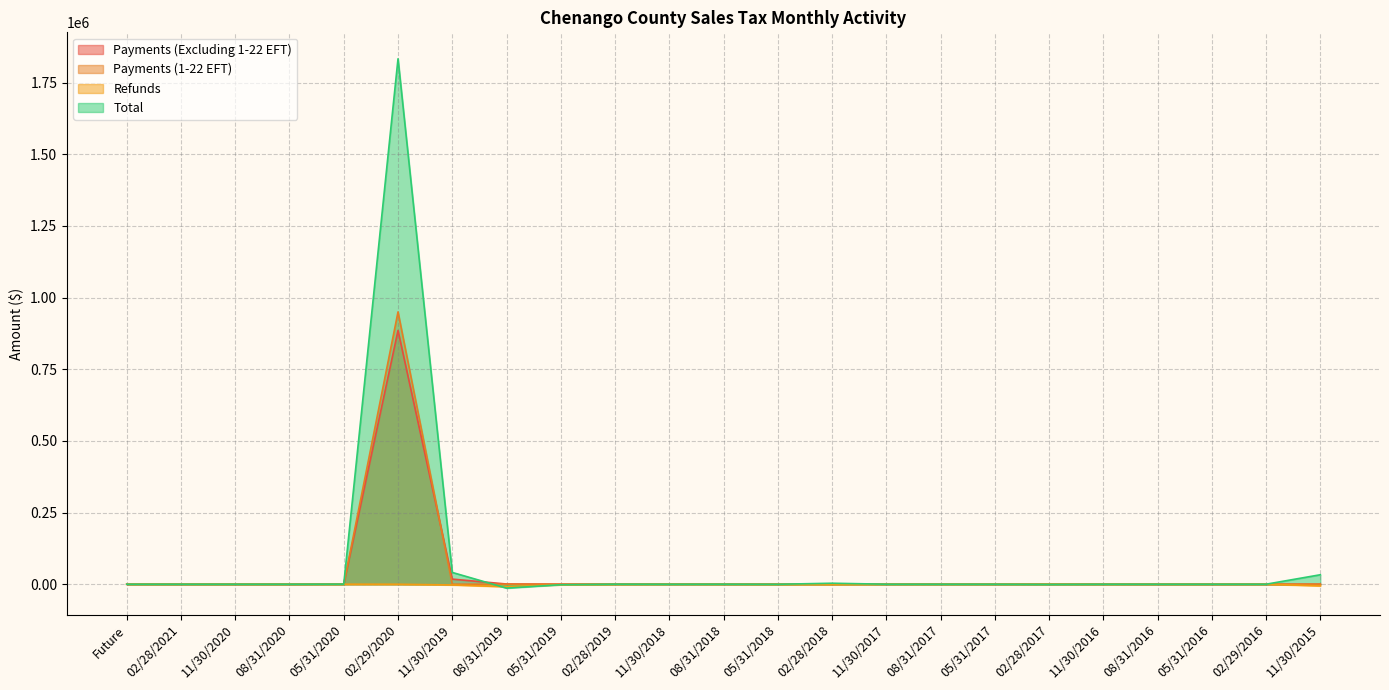

What is the label of the 21st point from the left?

05/31/2016